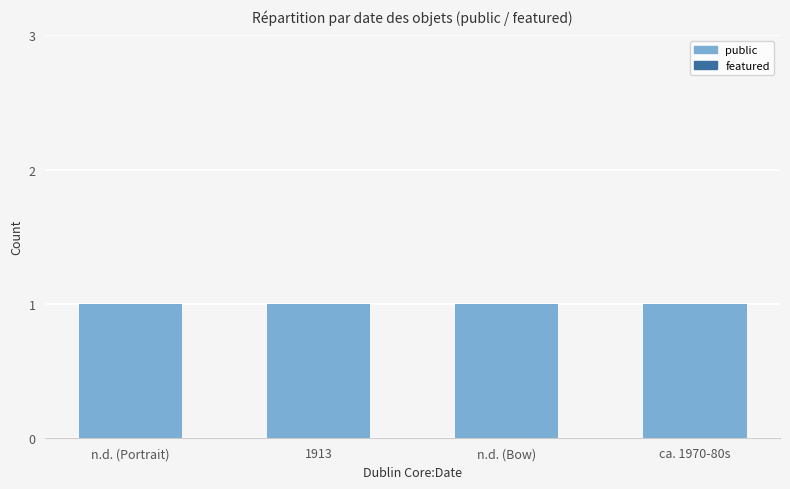

List the labels in order of public value, largest first.

n.d. (Portrait), 1913, n.d. (Bow), ca. 1970-80s